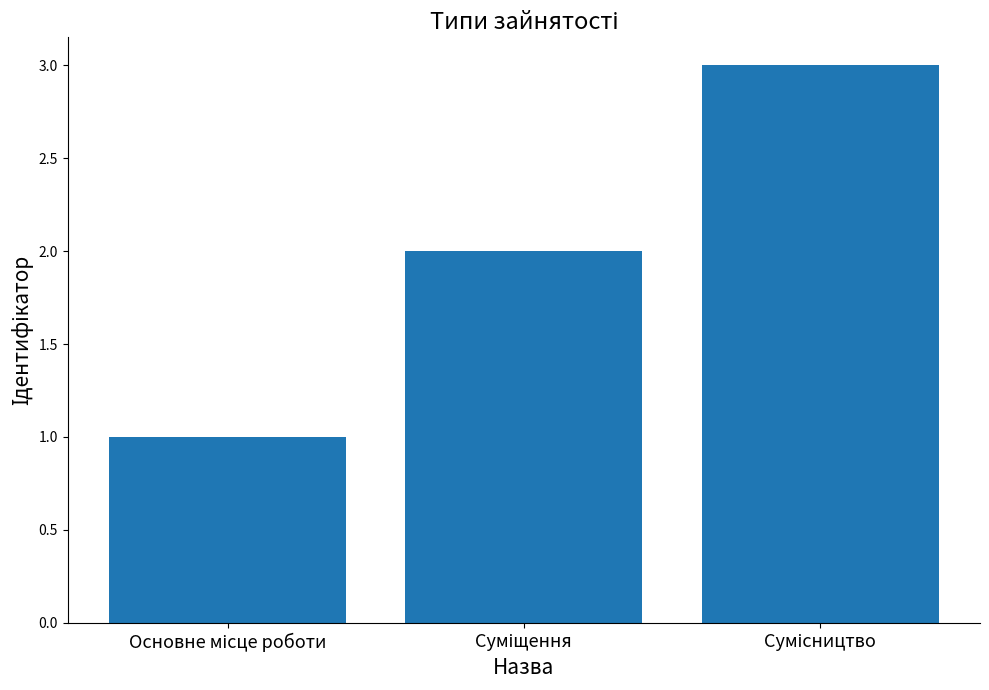

What is the greatest value displayed?

3